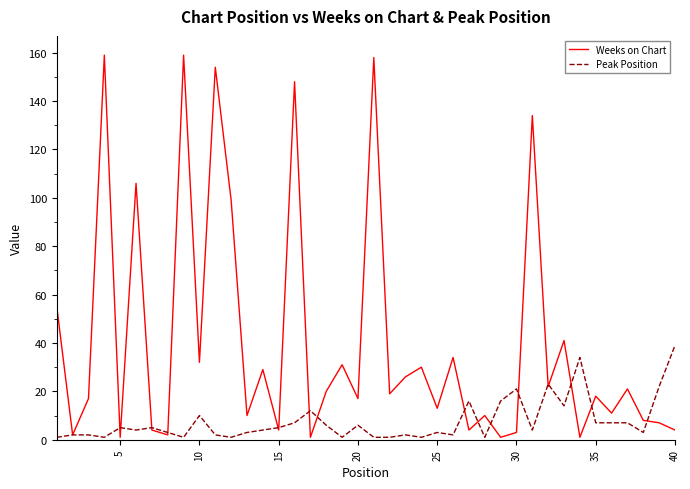

Does the chart have visible grid lines?

No